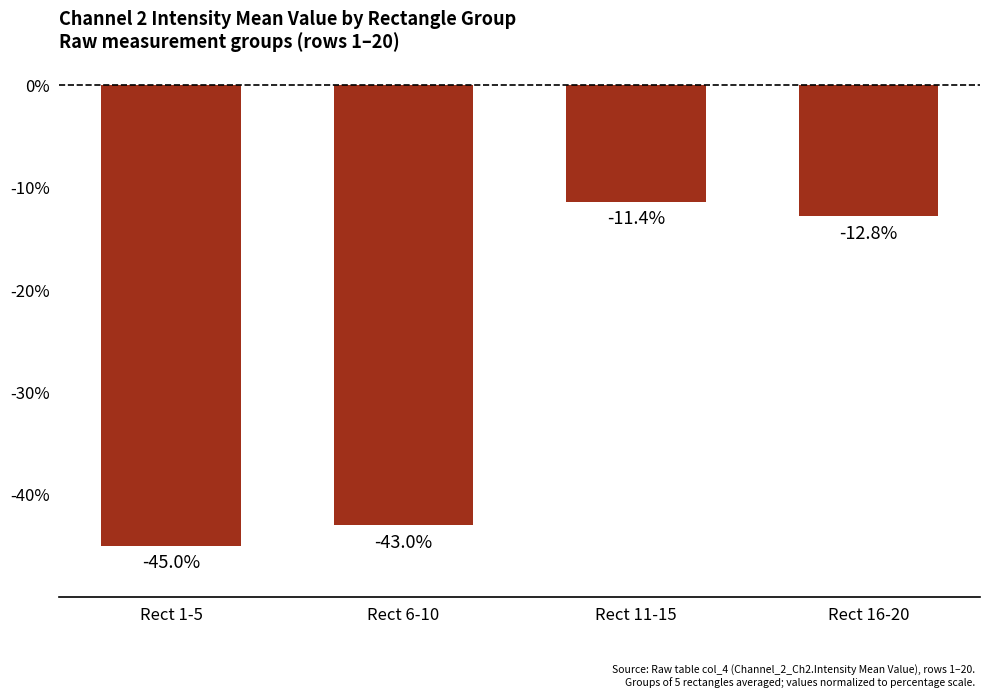

What is the change in value from Rect 11-15 to Rect 16-20?

-1.4